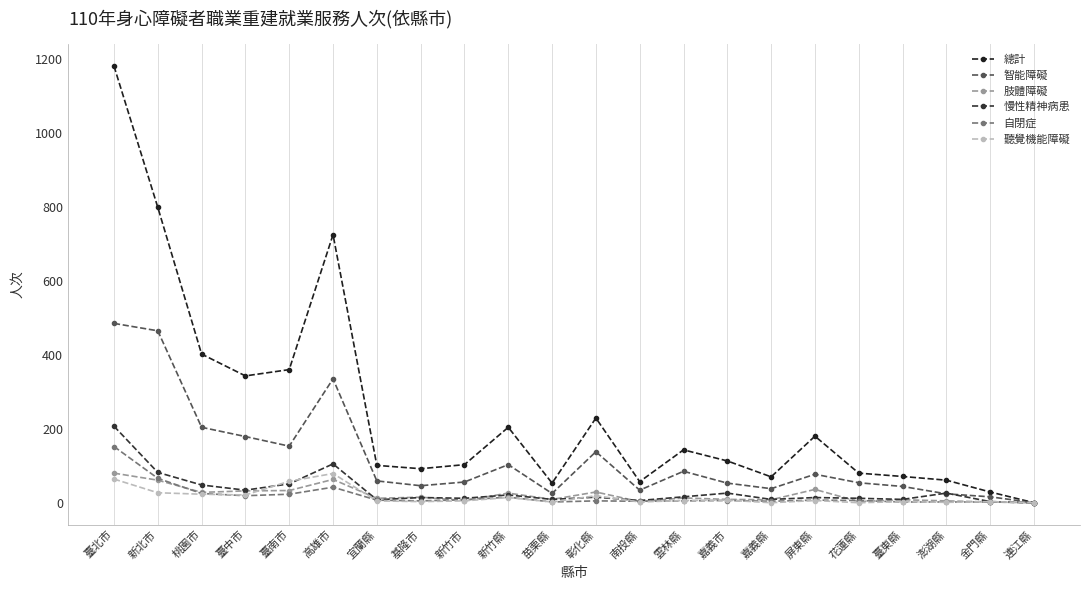

Reading left to right, transcribe all the data shown in this chart.

總計: 臺北市=1181	新北市=799	桃園市=402	臺中市=343	臺南市=360	高雄市=725	宜蘭縣=101	基隆市=92	新竹市=103	新竹縣=204	苗栗縣=53	彰化縣=229	南投縣=57	雲林縣=143	嘉義市=113	嘉義縣=70	屏東縣=180	花蓮縣=80	臺東縣=71	澎湖縣=61	金門縣=29	連江縣=0
智能障礙: 臺北市=485	新北市=465	桃園市=204	臺中市=179	臺南市=153	高雄市=335	宜蘭縣=59	基隆市=46	新竹市=56	新竹縣=103	苗栗縣=25	彰化縣=138	南投縣=34	雲林縣=85	嘉義市=53	嘉義縣=38	屏東縣=77	花蓮縣=54	臺東縣=44	澎湖縣=24	金門縣=16	連江縣=0
肢體障礙: 臺北市=80	新北市=61	桃園市=28	臺中市=32	臺南市=33	高雄市=63	宜蘭縣=12	基隆市=15	新竹市=6	新竹縣=26	苗栗縣=9	彰化縣=29	南投縣=3	雲林縣=13	嘉義市=9	嘉義縣=8	屏東縣=36	花蓮縣=3	臺東縣=8	澎湖縣=5	金門縣=2	連江縣=0
慢性精神病患: 臺北市=207	新北市=82	桃園市=48	臺中市=34	臺南市=51	高雄市=105	宜蘭縣=8	基隆市=14	新竹市=12	新竹縣=21	苗栗縣=9	彰化縣=15	南投縣=6	雲林縣=16	嘉義市=26	嘉義縣=9	屏東縣=14	花蓮縣=12	臺東縣=9	澎湖縣=26	金門縣=3	連江縣=0
自閉症: 臺北市=152	新北市=66	桃園市=25	臺中市=19	臺南市=23	高雄市=42	宜蘭縣=7	基隆市=5	新竹市=8	新竹縣=15	苗栗縣=2	彰化縣=5	南投縣=4	雲林縣=5	嘉義市=6	嘉義縣=4	屏東縣=7	花蓮縣=6	臺東縣=2	澎湖縣=2	金門縣=2	連江縣=0
聽覺機能障礙: 臺北市=64	新北市=27	桃園市=23	臺中市=21	臺南市=58	高雄市=79	宜蘭縣=5	基隆市=3	新竹市=5	新竹縣=14	苗栗縣=2	彰化縣=19	南投縣=2	雲林縣=6	嘉義市=7	嘉義縣=0	屏東縣=6	花蓮縣=0	臺東縣=3	澎湖縣=1	金門縣=3	連江縣=0